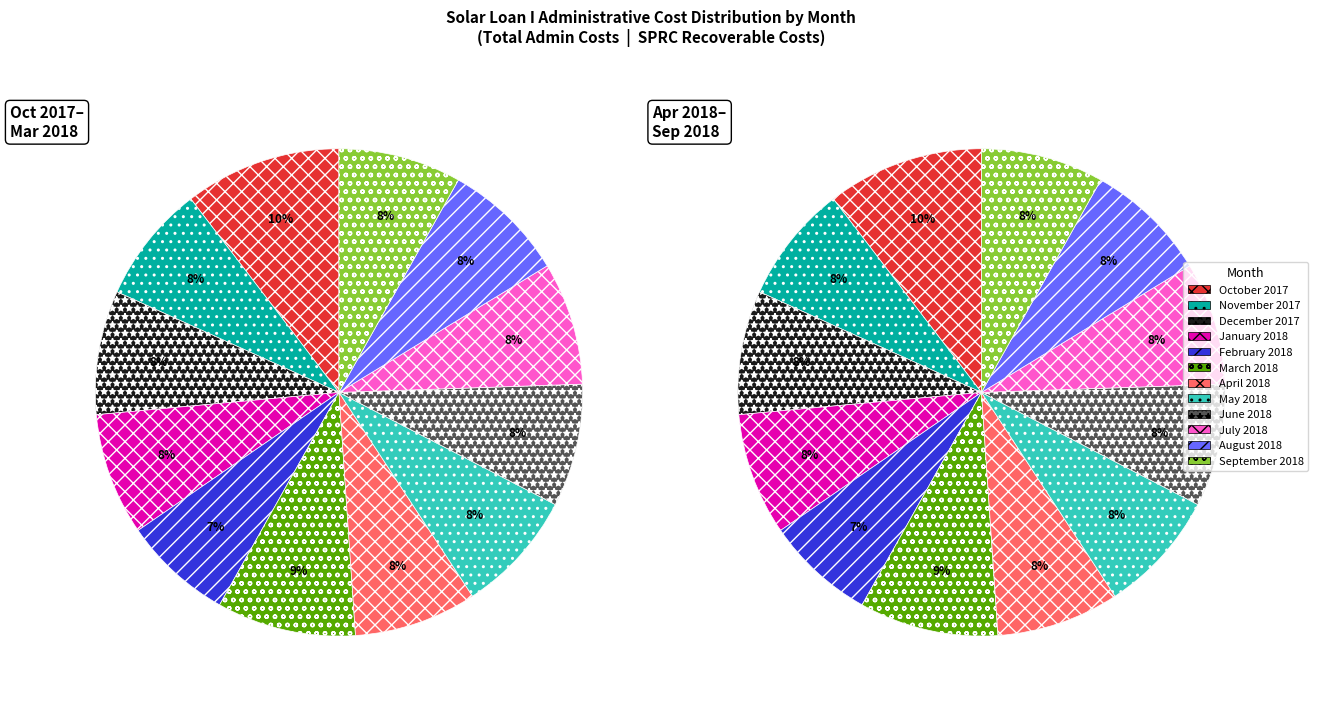

To the nearest percent, what is the difference between the largest and smallest slice percentages?

3%